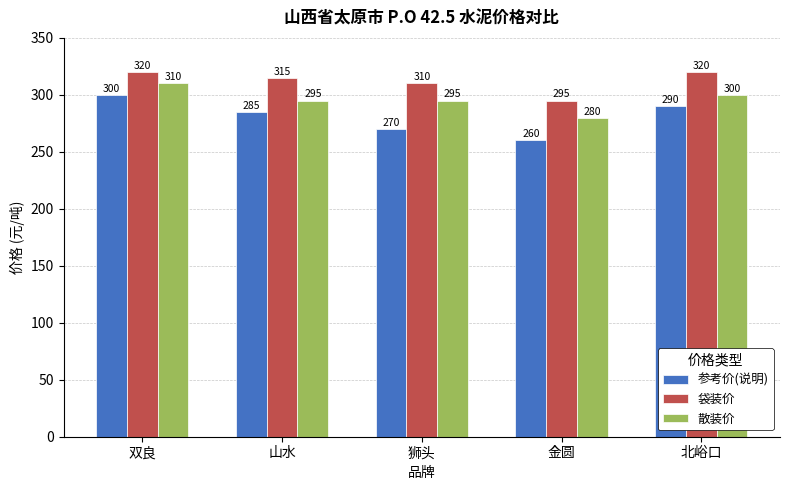

How many data points in 参考价(说明) are less than 285?

2